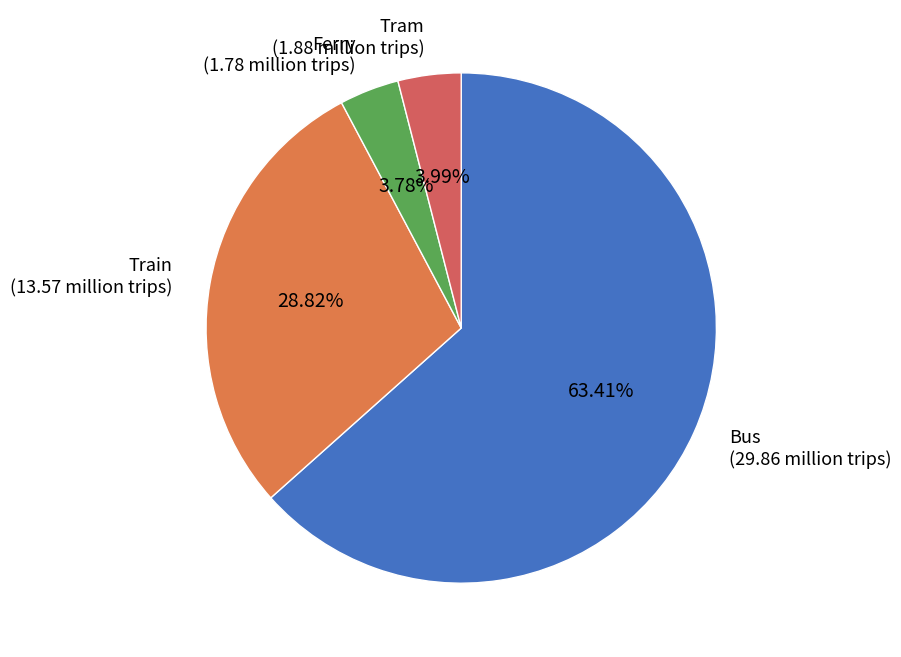

Which has a higher value, Bus (29.86 million trips) or Train (13.57 million trips)?

Bus (29.86 million trips)